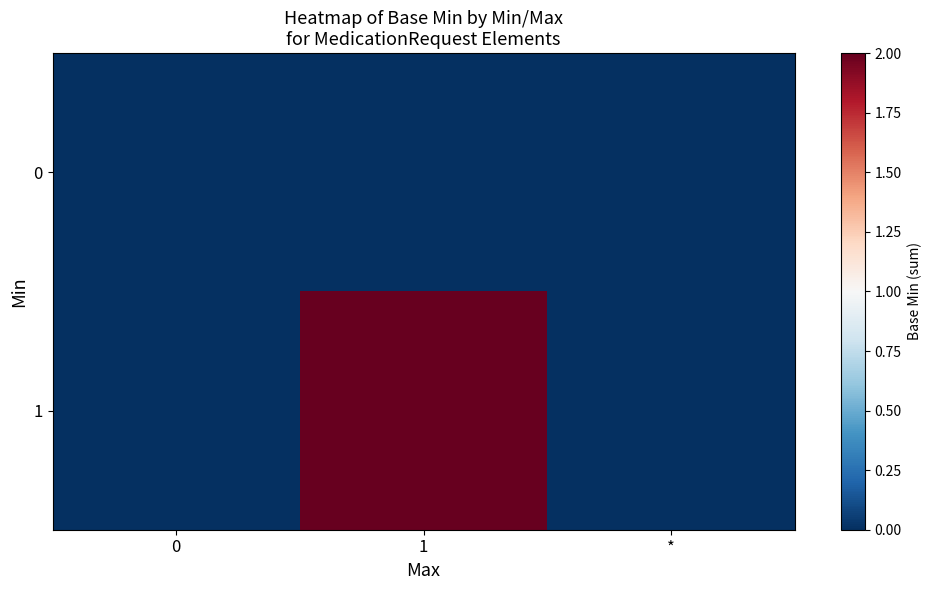

Which has a higher value, 1 or 0?

1